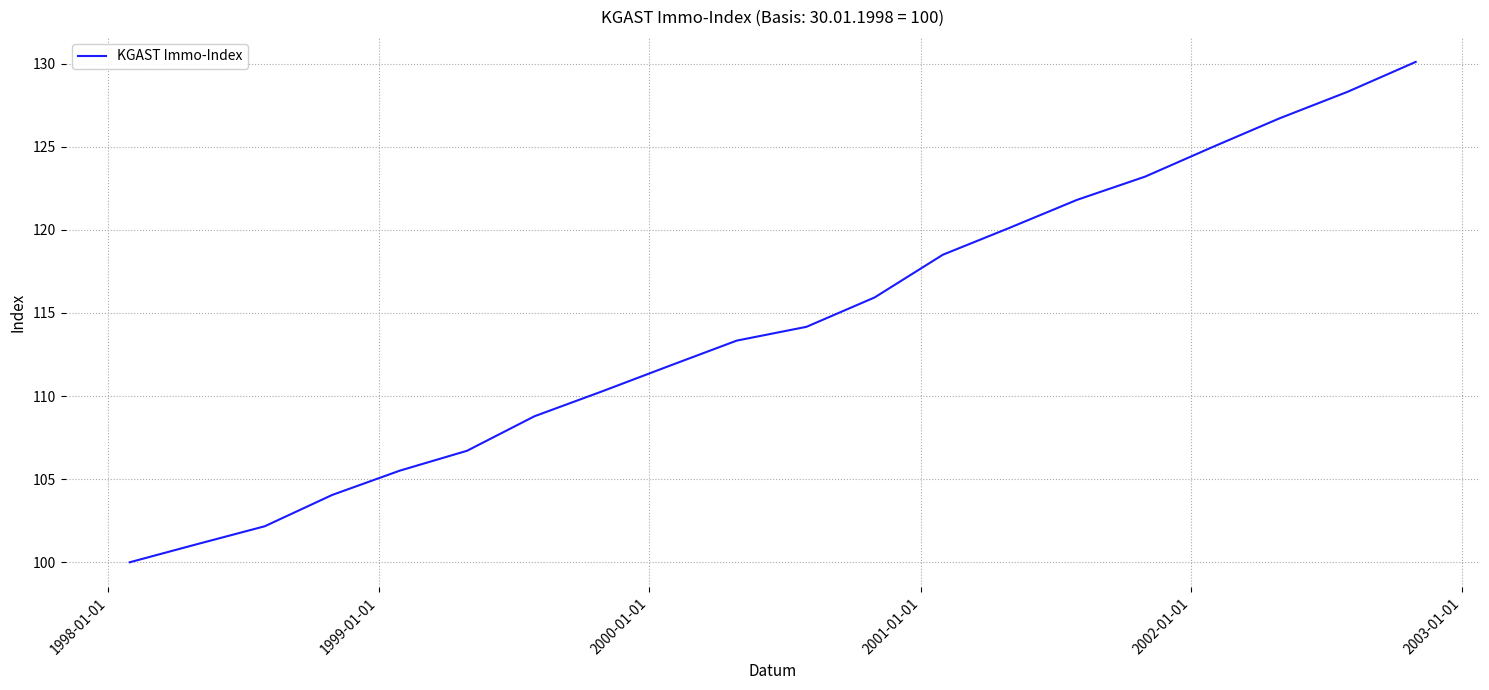

What is the difference between the maximum and minimum values?

30.1